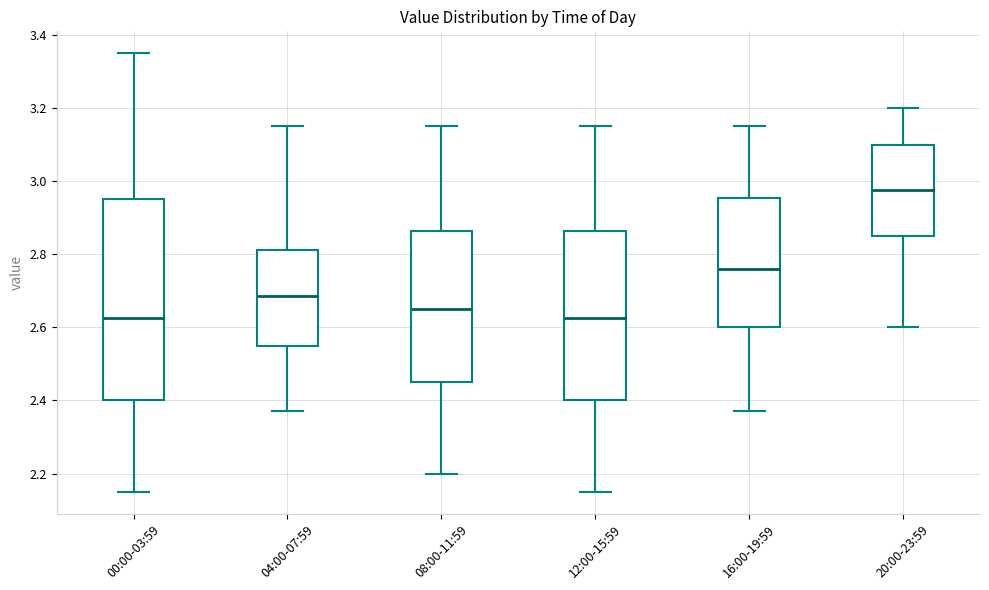

Which box's median line is the highest?

20:00-23:59